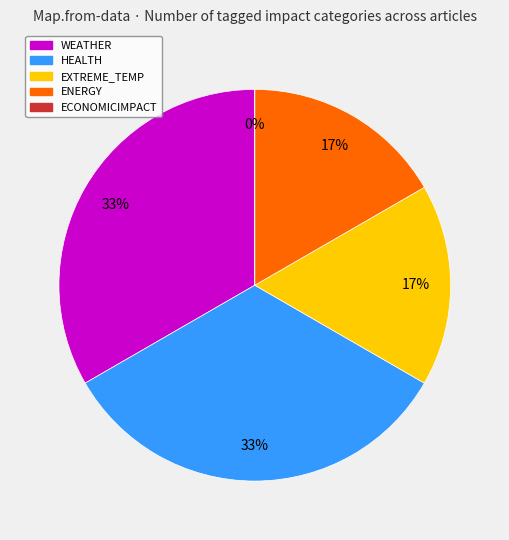

Is there a majority slice in this chart?

No